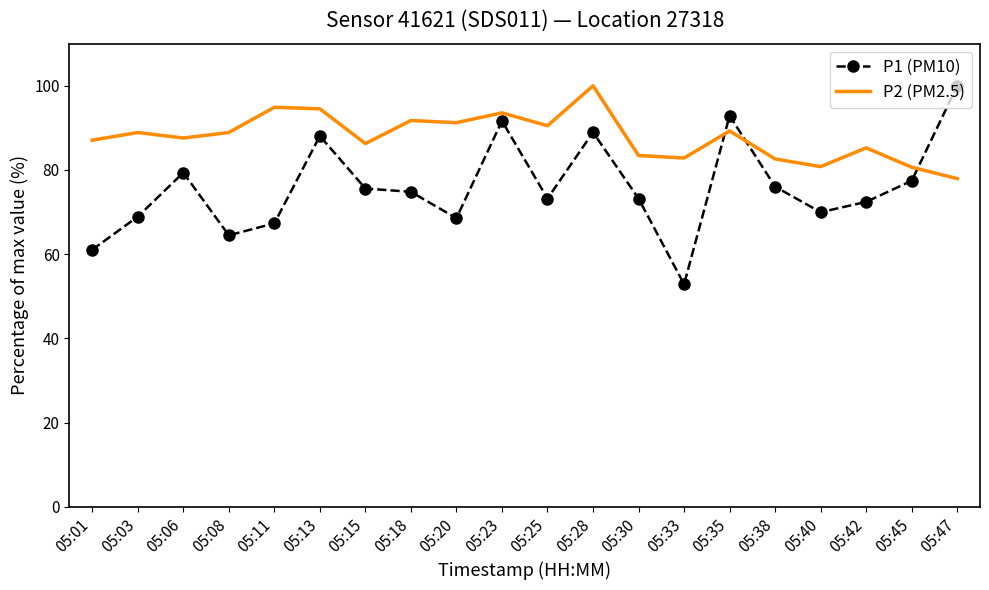

Between 05:08 and 05:30, which series saw the biggest shift?

P1 (PM10)